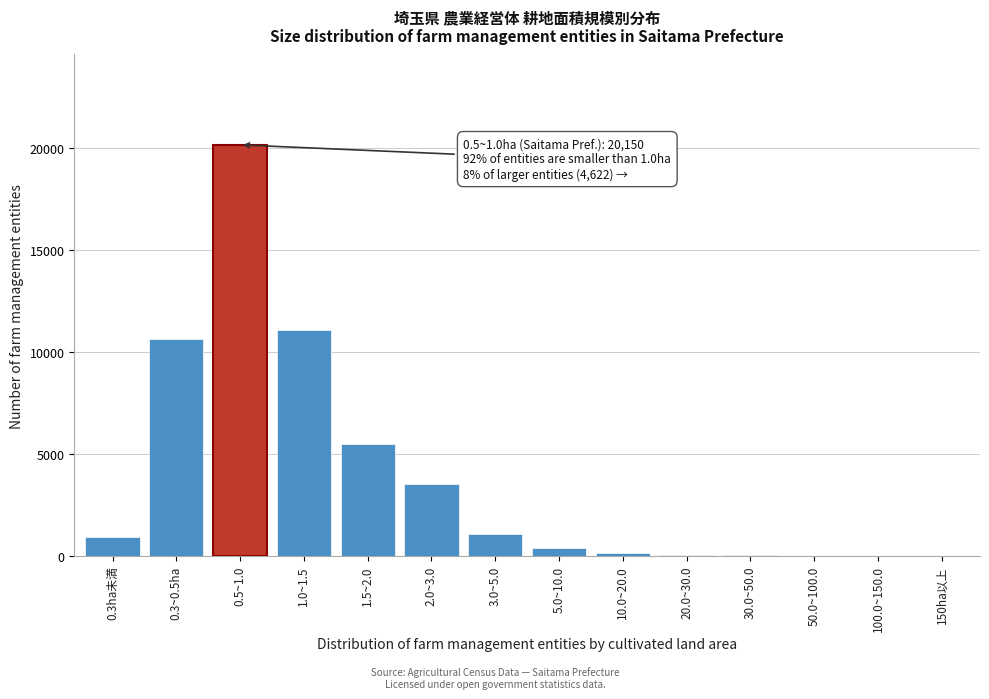

What is the sum of all values?

53342